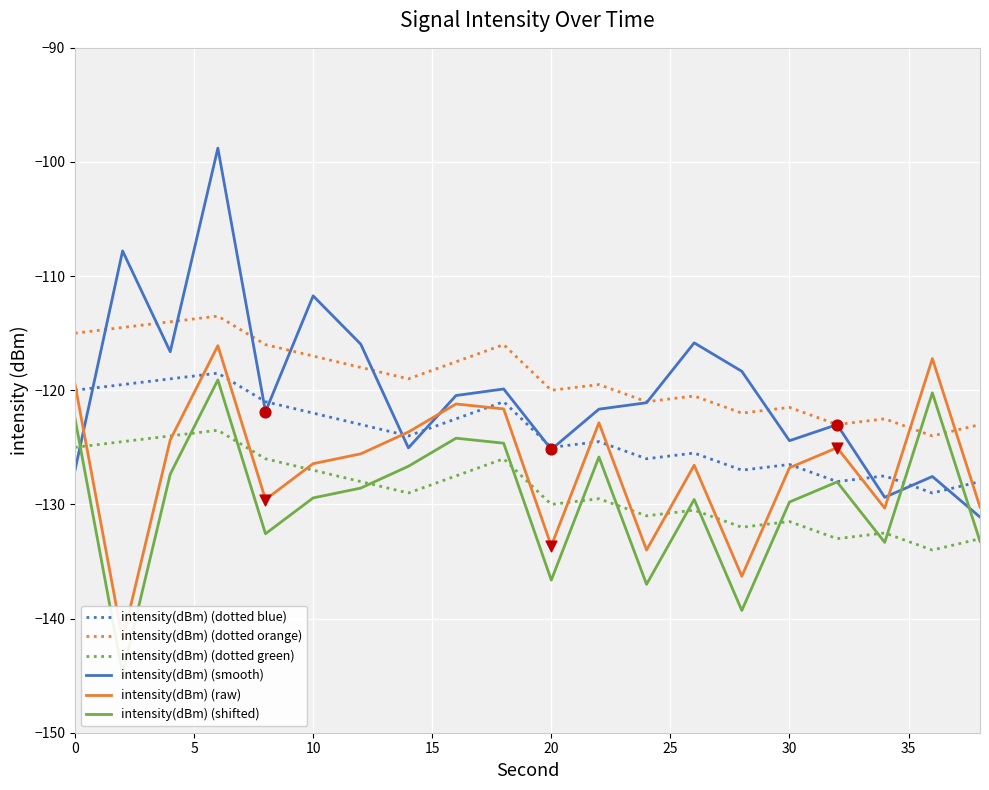

Which series has the widest spread of Y values?

intensity(dBm) (smooth)